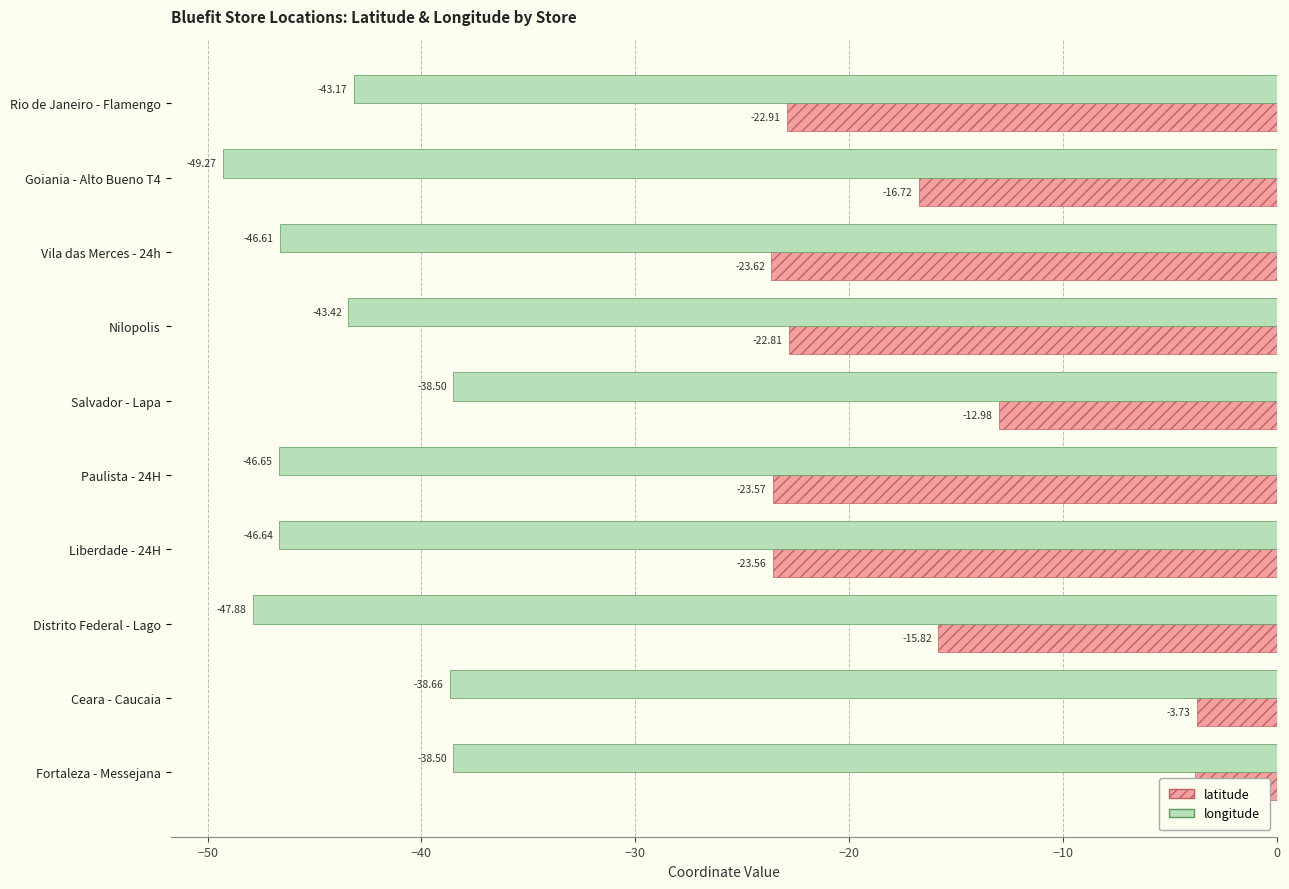

What is the average value of the longitude series?

-43.9